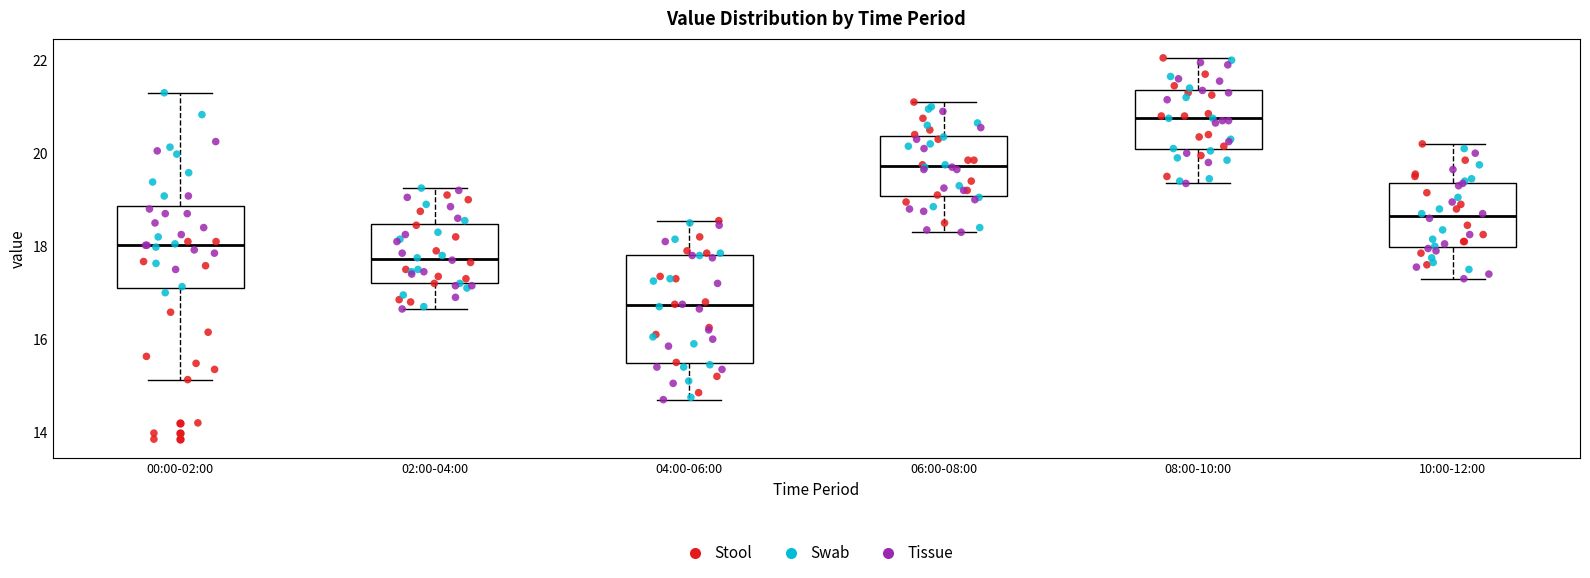

Reading left to right, transcribe this box plot: for each box, give where its median line is, the range the box spans, and where its two whiskers end, as read against the y-axis. The values are not printed on the chart, so give them approximately, as read against the axis.

00:00-02:00: median 18.0, box 17.0 to 18.8, whiskers 15.2 to 21.4
02:00-04:00: median 17.8, box 17.2 to 18.4, whiskers 16.6 to 19.2
04:00-06:00: median 16.8, box 15.4 to 17.8, whiskers 14.8 to 18.6
06:00-08:00: median 19.8, box 19.0 to 20.4, whiskers 18.4 to 21.2
08:00-10:00: median 20.8, box 20.0 to 21.4, whiskers 19.4 to 22.0
10:00-12:00: median 18.6, box 18.0 to 19.4, whiskers 17.4 to 20.2